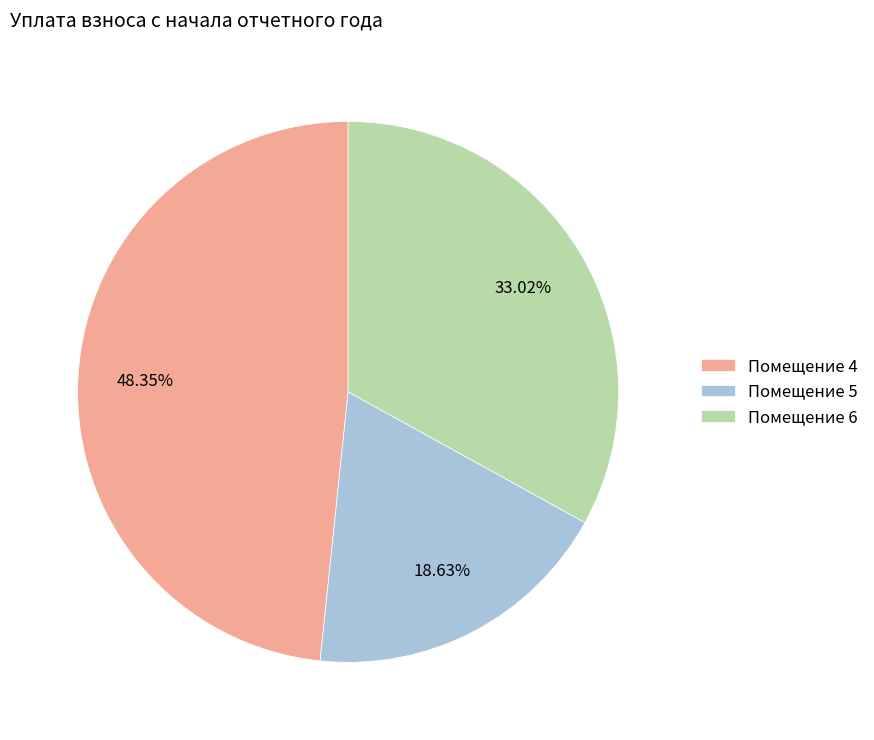

To the nearest percent, what is the average slice percentage?

33%